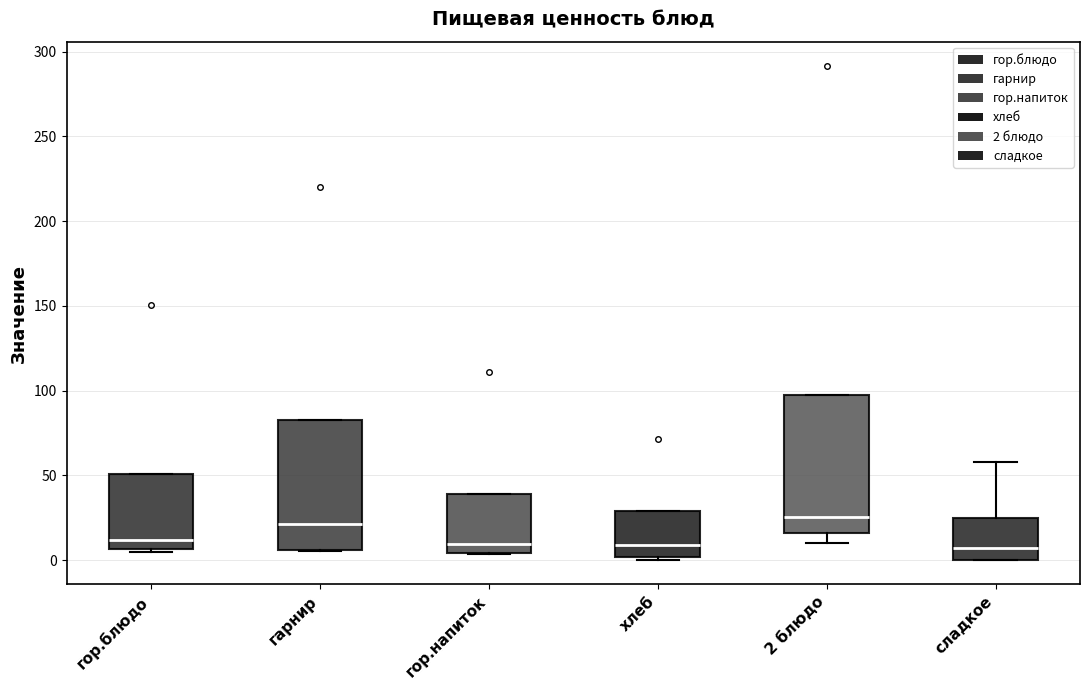

Reading left to right, read every box against the y-axis: the position of its median line, the range the box covers, and the ends of its whiskers. The values are not printed on the chart, so give them approximately, as read against the axis.

гор.блюдо: median 10, box 5 to 50, whiskers 5 to 50
гарнир: median 20, box 5 to 85, whiskers 5 to 85
гор.напиток: median 10, box 5 to 40, whiskers 5 to 40
хлеб: median 10, box 0 to 30, whiskers 0 (just below the box's lower edge) to 30
2 блюдо: median 25, box 15 to 95, whiskers 10 to 95
сладкое: median 5, box 0 to 25, whiskers 0 to 60